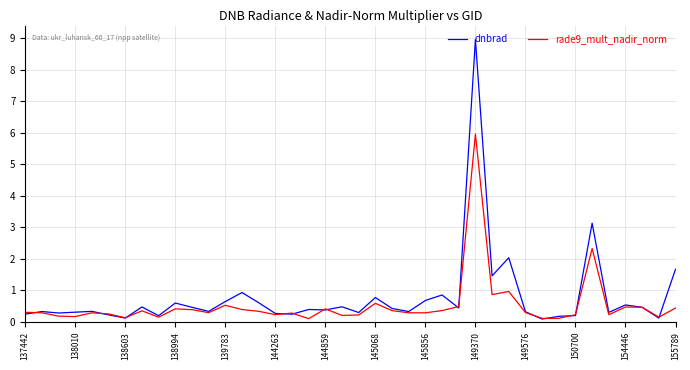

How many series are shown in this chart?

2